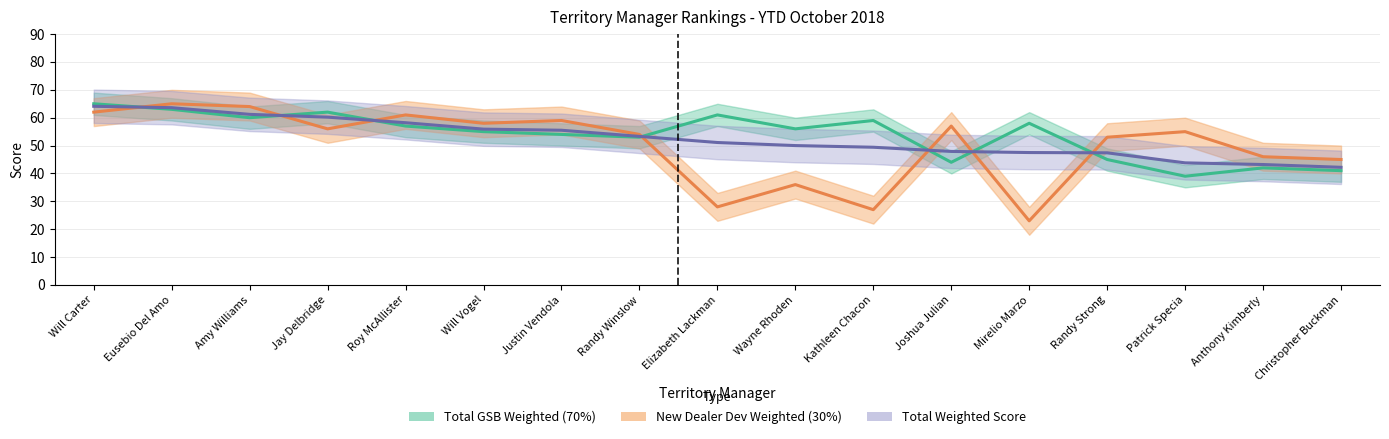

How many lines are shown in the chart?

3